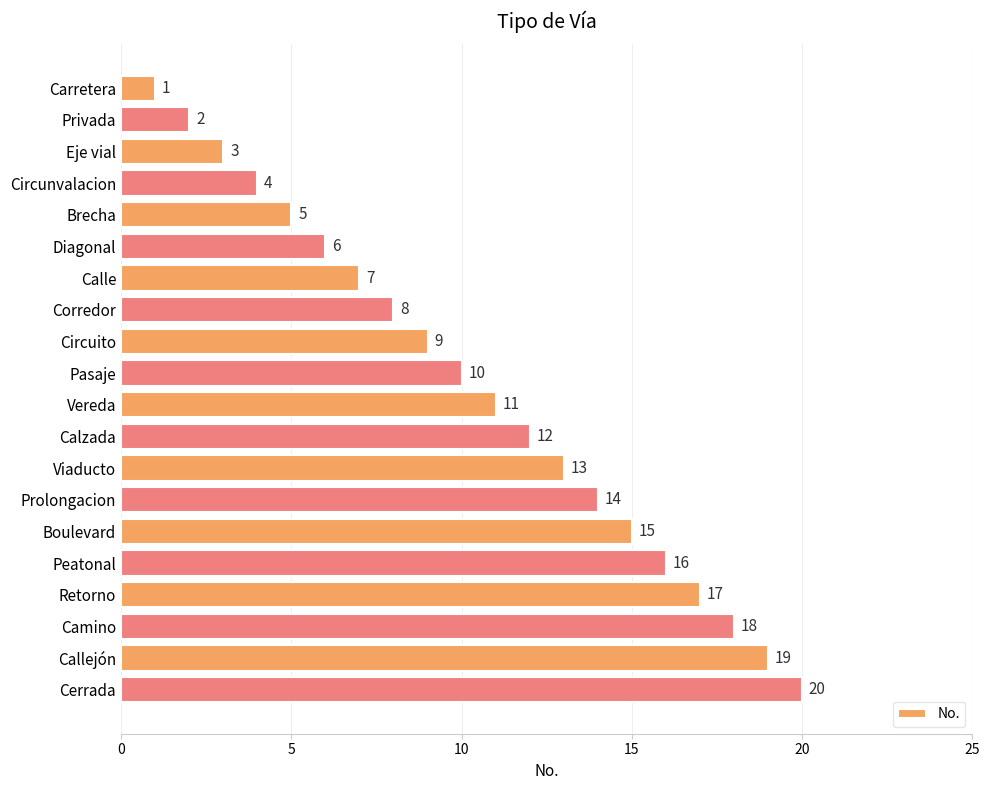

Are the bars horizontal?

Yes